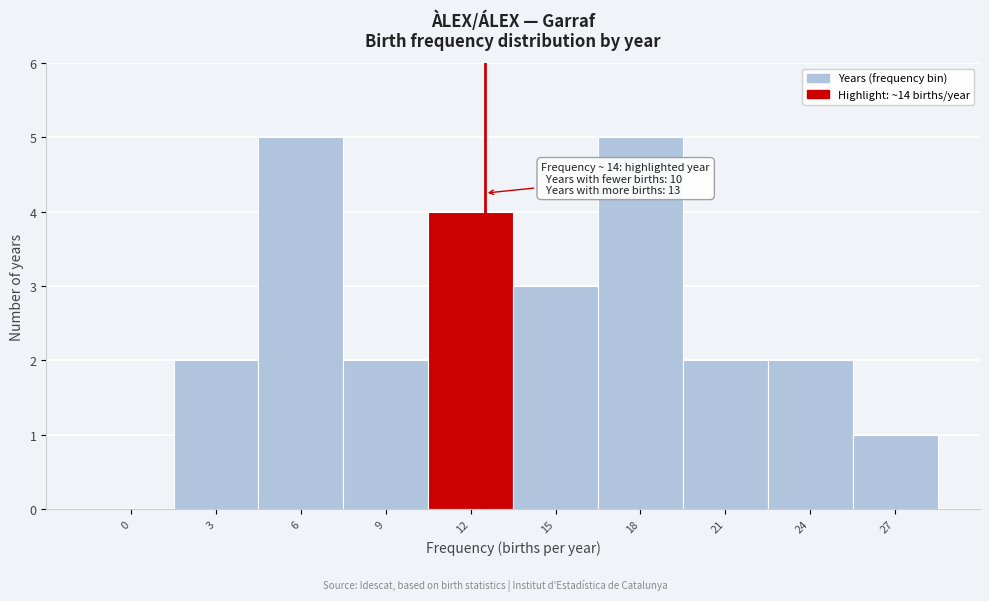

Reading left to right, extract all data points from this chart.

0=0	3=2	6=5	9=2	12=4	15=3	18=5	21=2	24=2	27=1